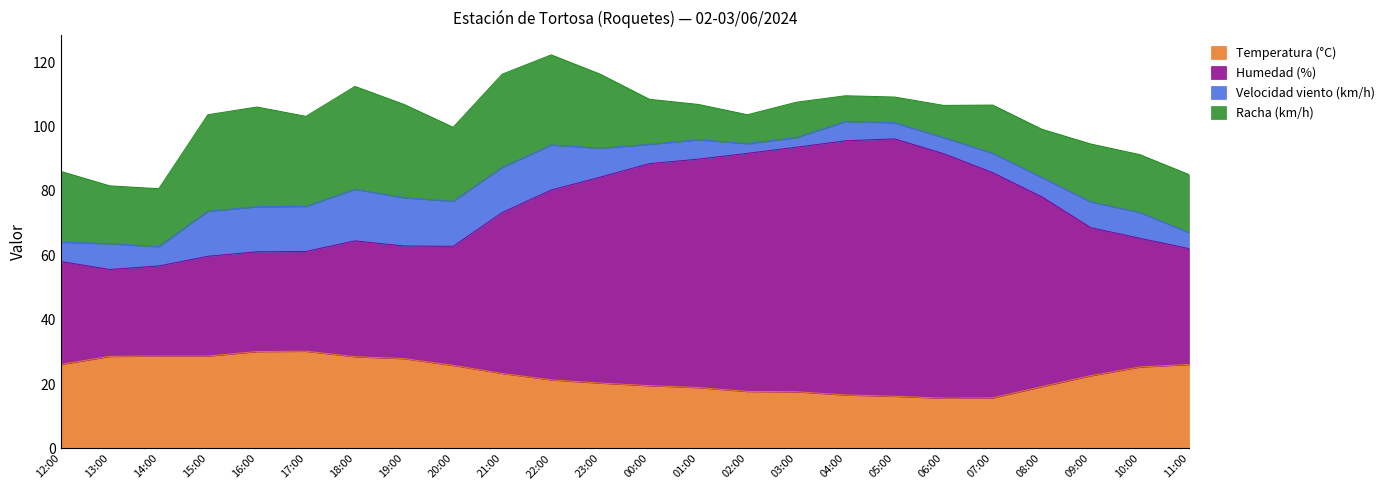

Is the value of Temperatura (°C) at 10:00 greater than the value of Humedad (%) at 17:00?

No